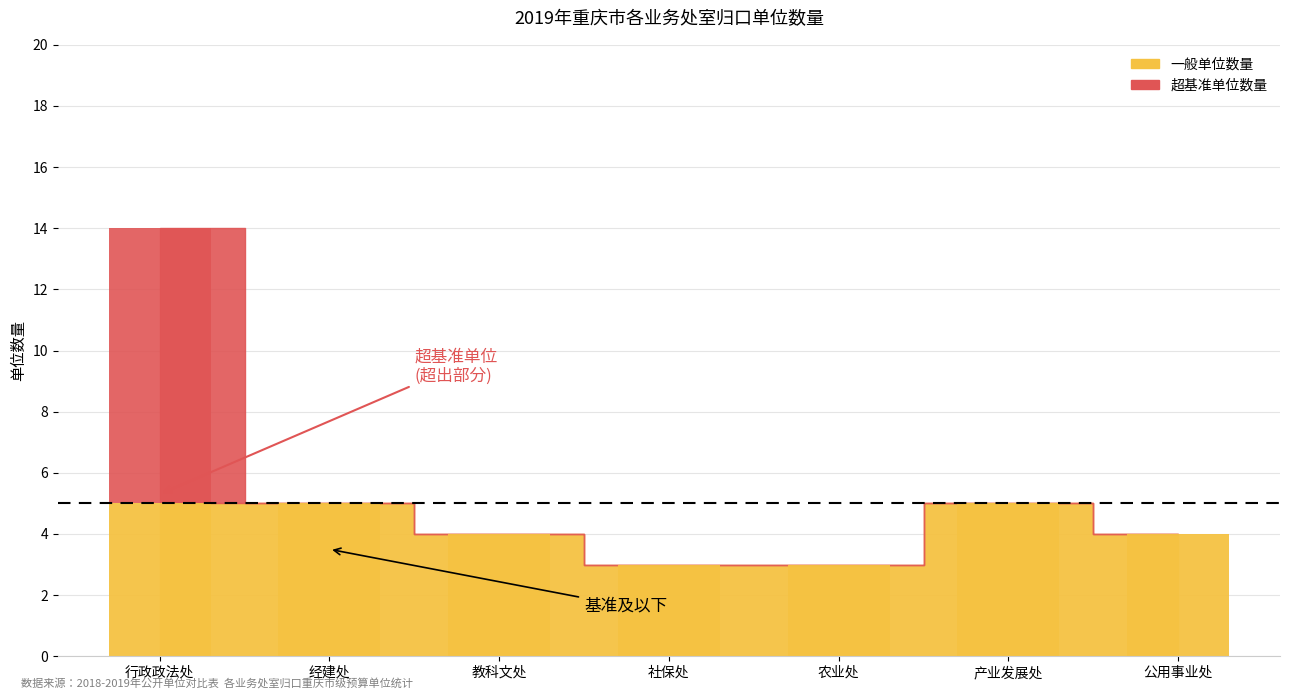

What is the change in value from 农业处 to 公用事业处?

+1